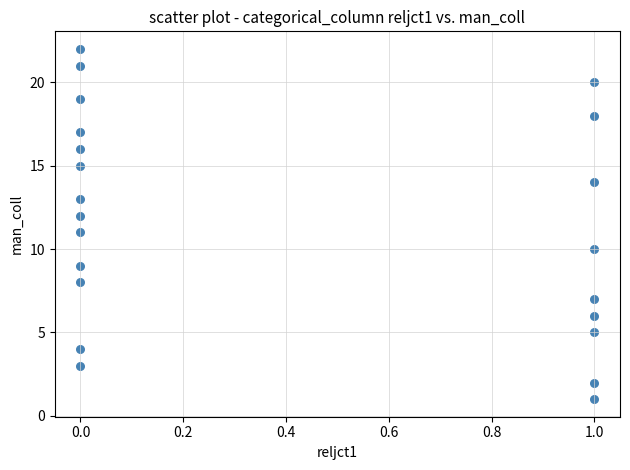

What is the range of Y values (max minus min)?

21